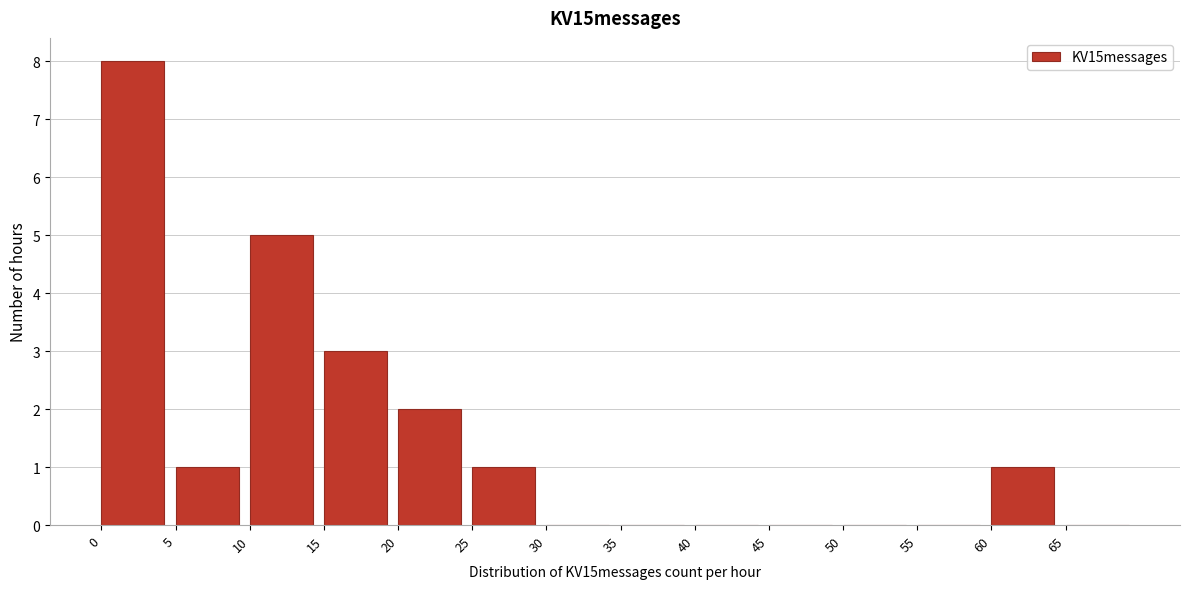

Which range on the x-axis has the tallest bar?

0 to 5